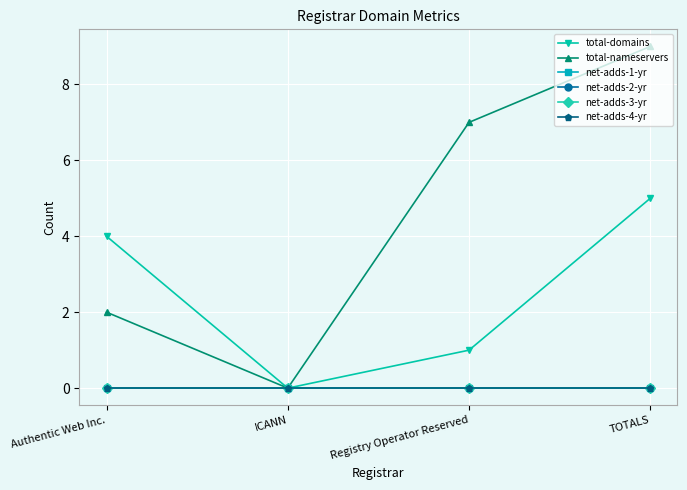

Does the chart have visible grid lines?

Yes